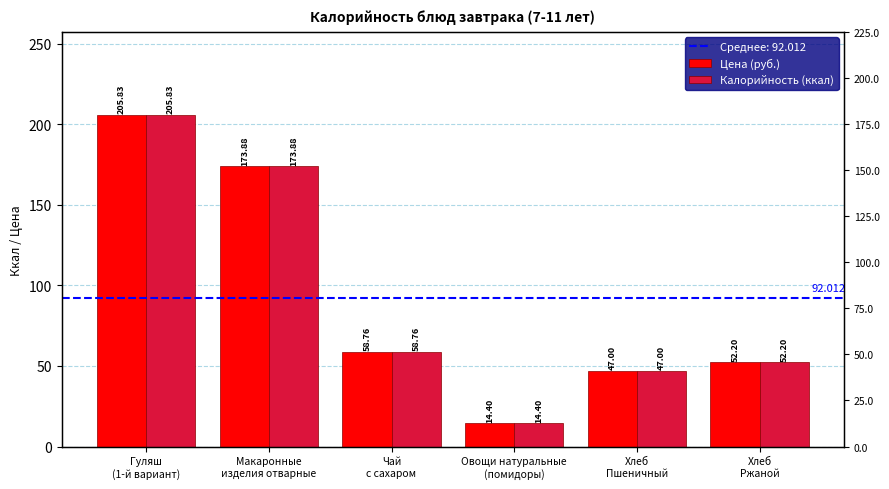

What is the total value across all series at Хлеб
Пшеничный?

94.0